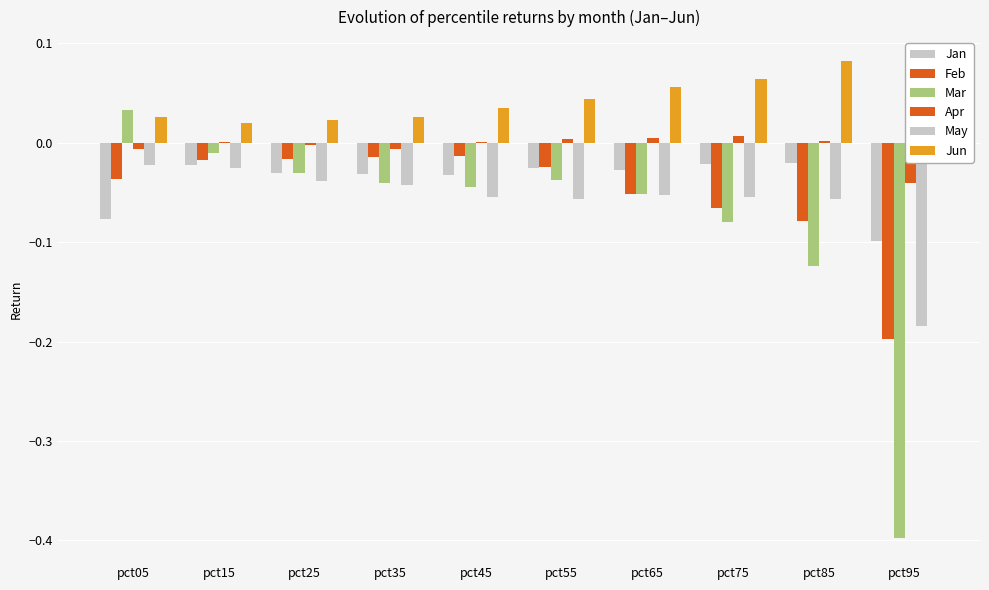

True or false: Jun has a value of 0.1 at pct75.

True